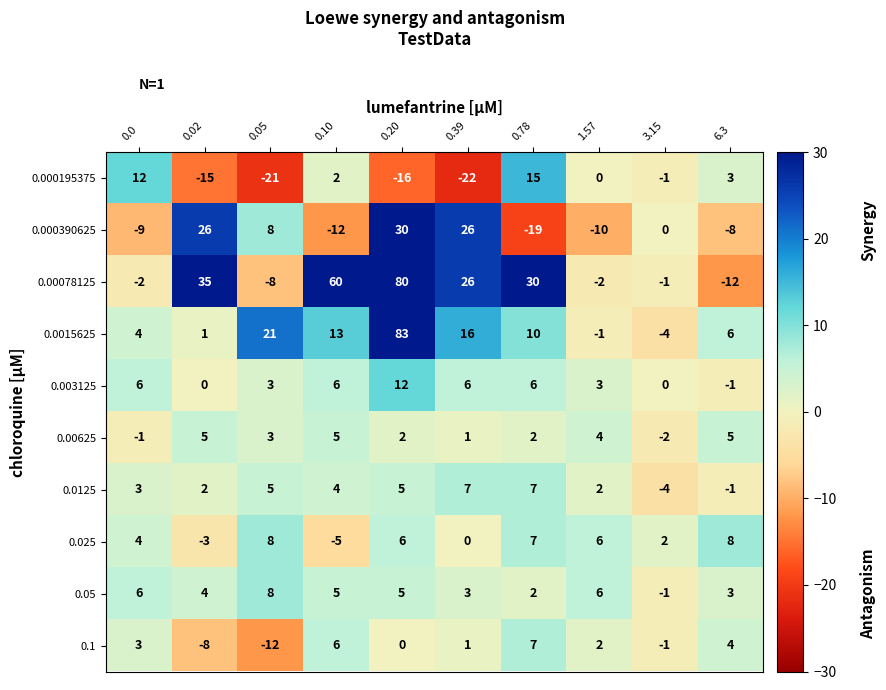

What is the difference between the maximum and minimum values in the 0.003125 series?

13